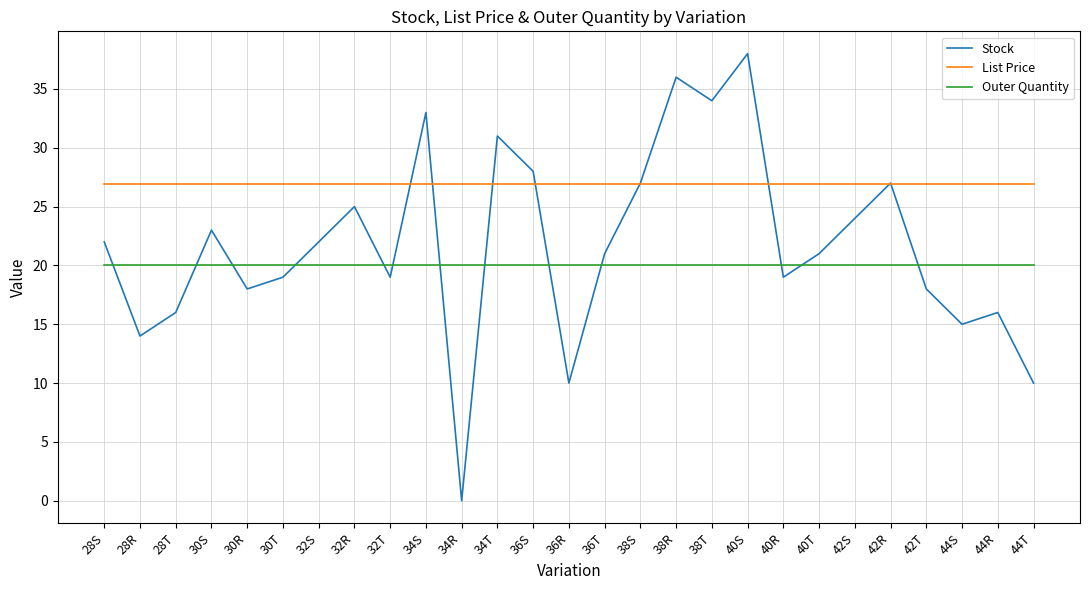

Which series changed the most between 30R and 44S?

Stock